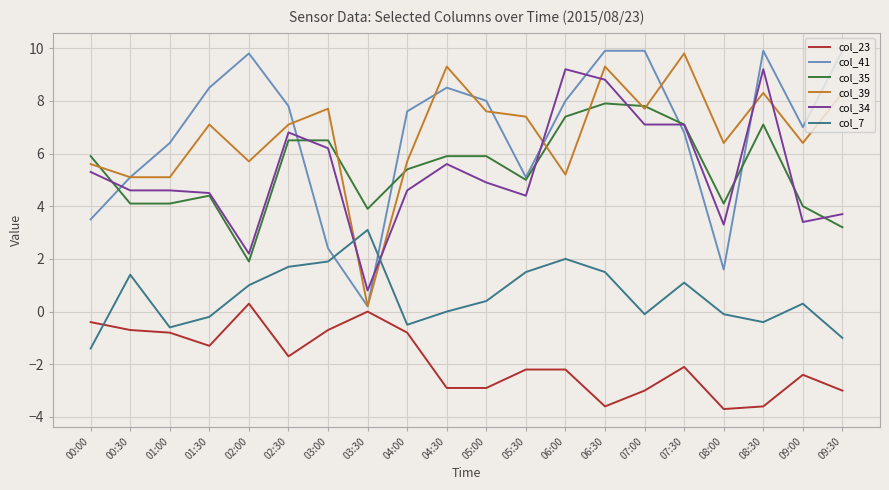

What is the difference between the highest and lowest values at 04:00?

8.4